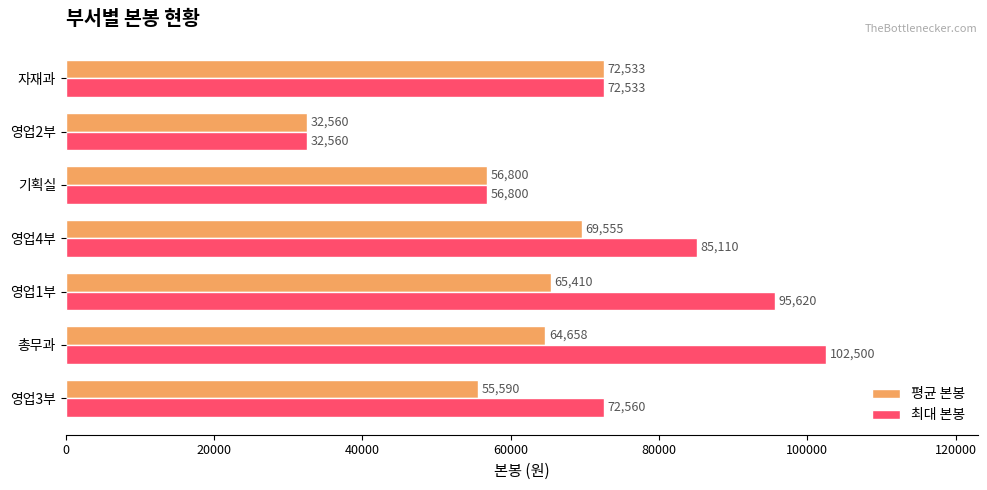

At how many categories does at least one series exceed 63963?

5